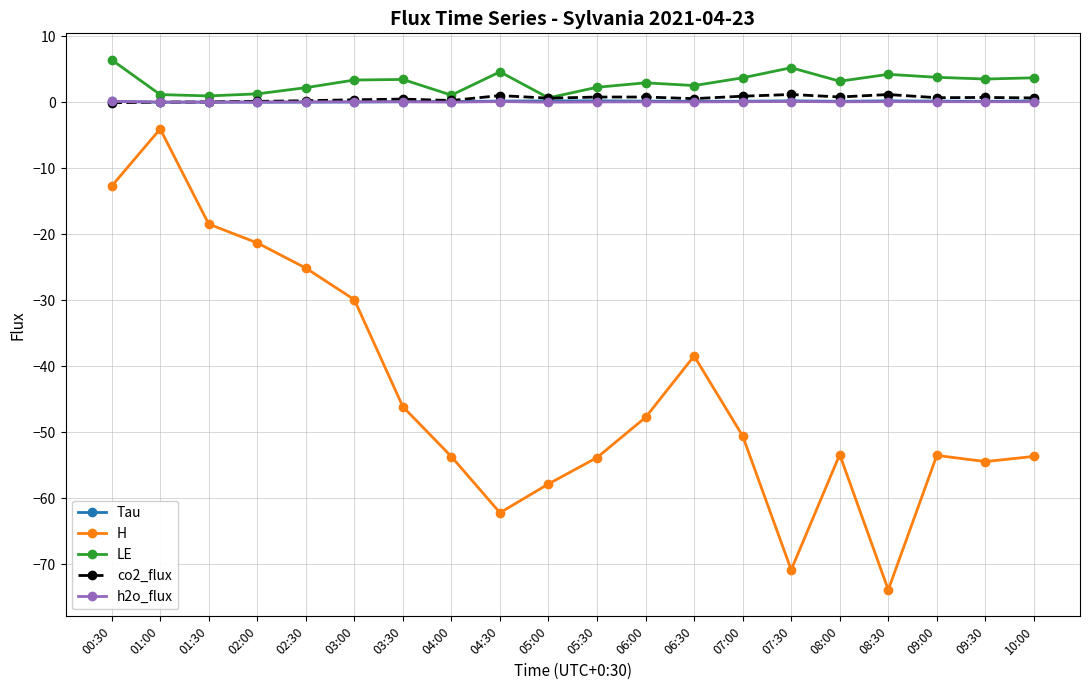

What is the difference between the H values at 09:30 and 07:30?

16.4